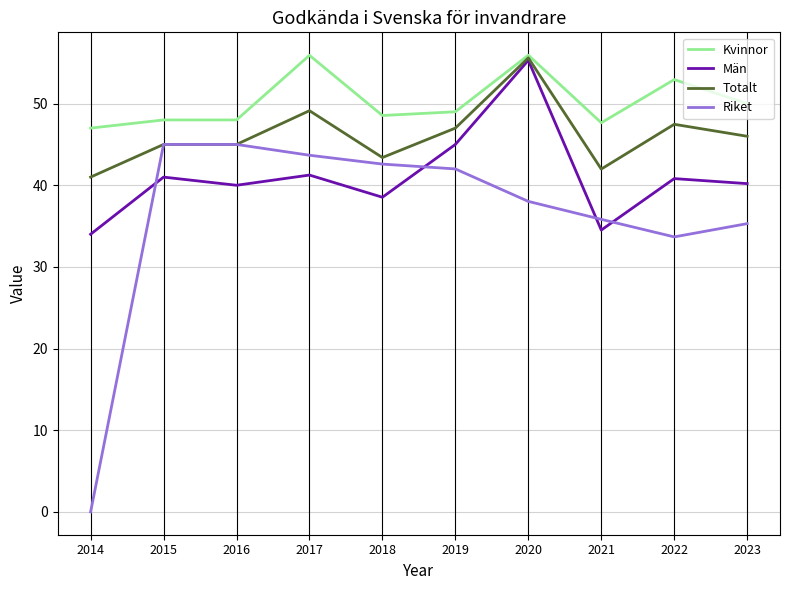

What is the greatest value displayed?

55.9